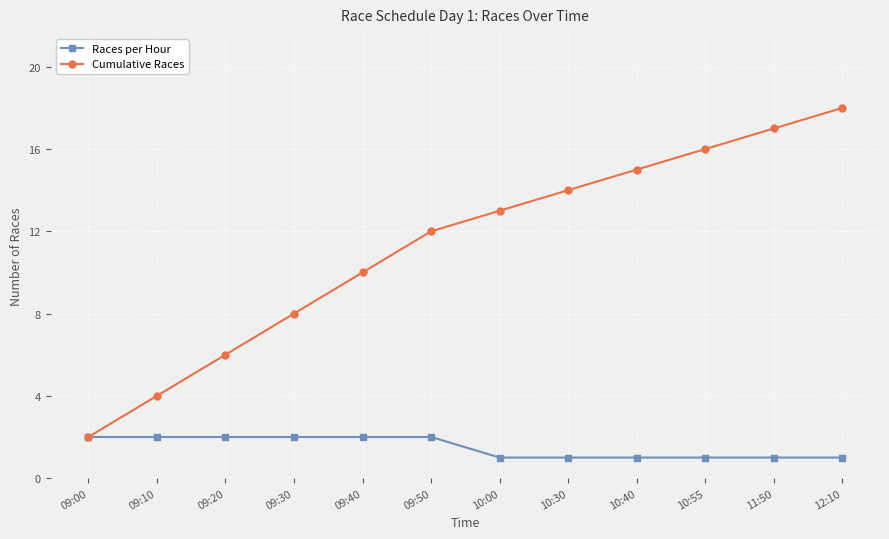

True or false: Cumulative Races has more than 1 points higher than both neighbors.

False